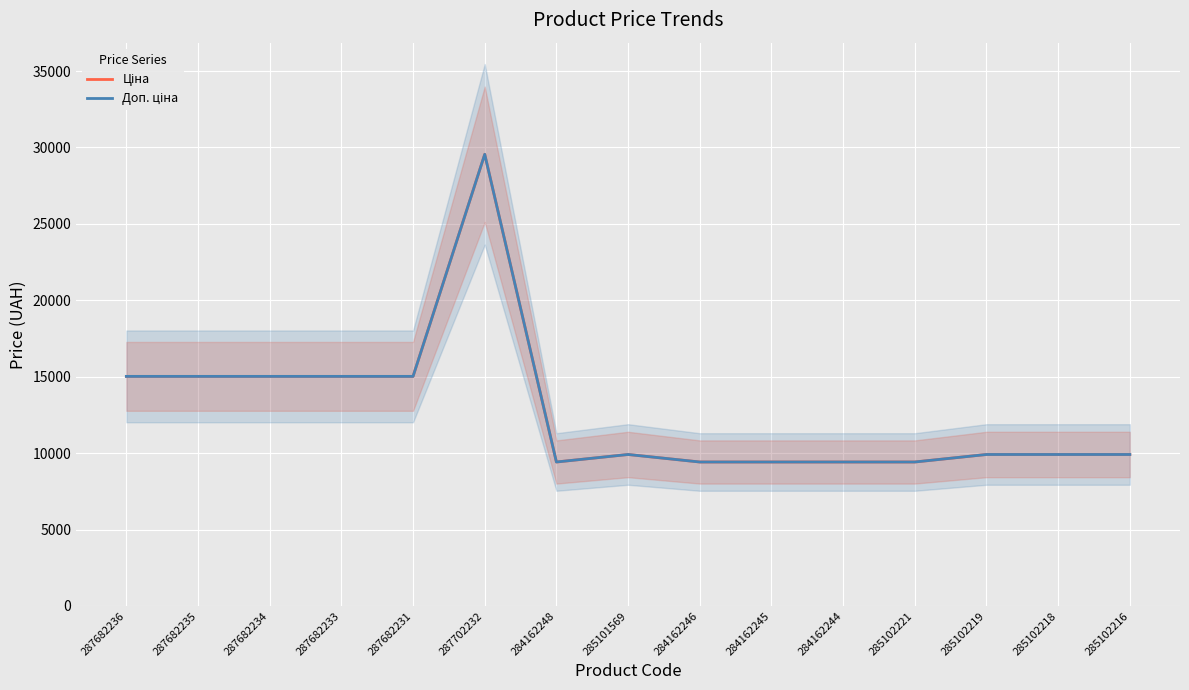

What position from the left is 285102216?

15